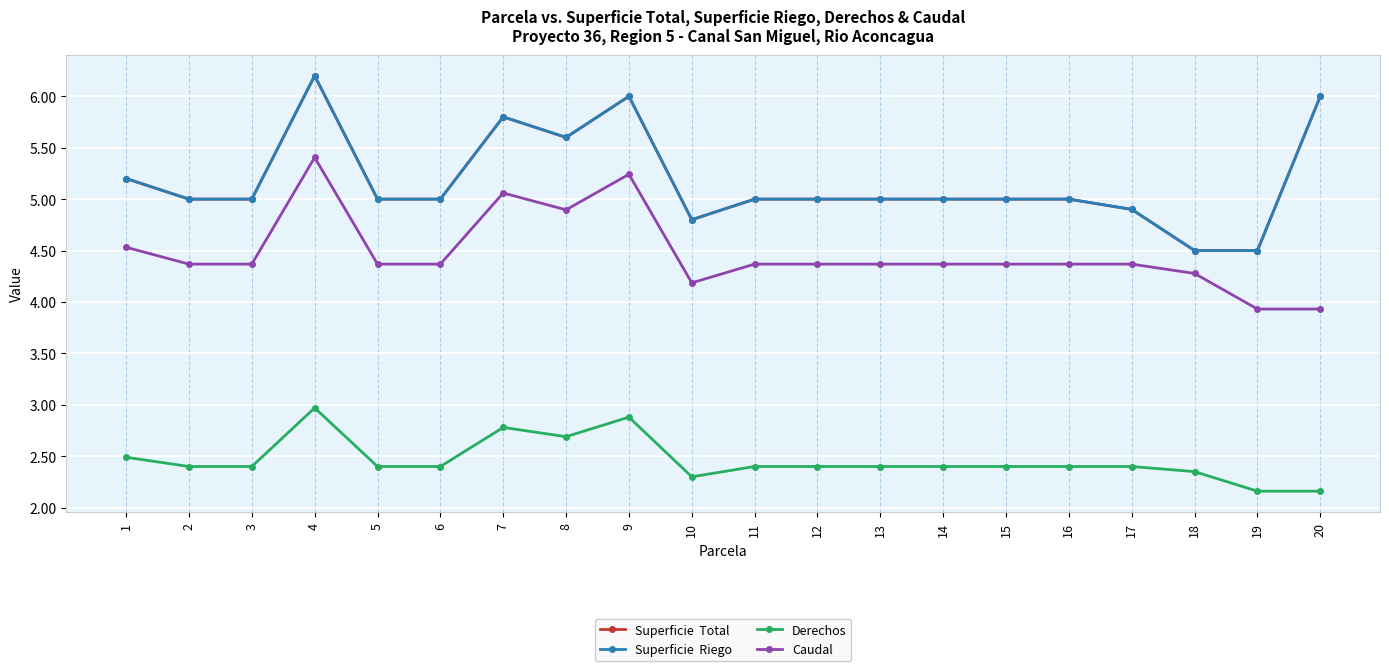

Does the chart display data point markers on the line(s)?

Yes